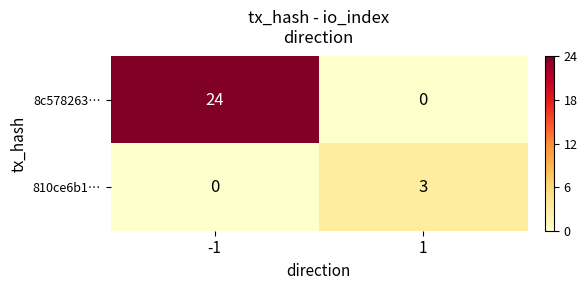

The 810ce6b1… series shows 0 at -1. True or false?

True